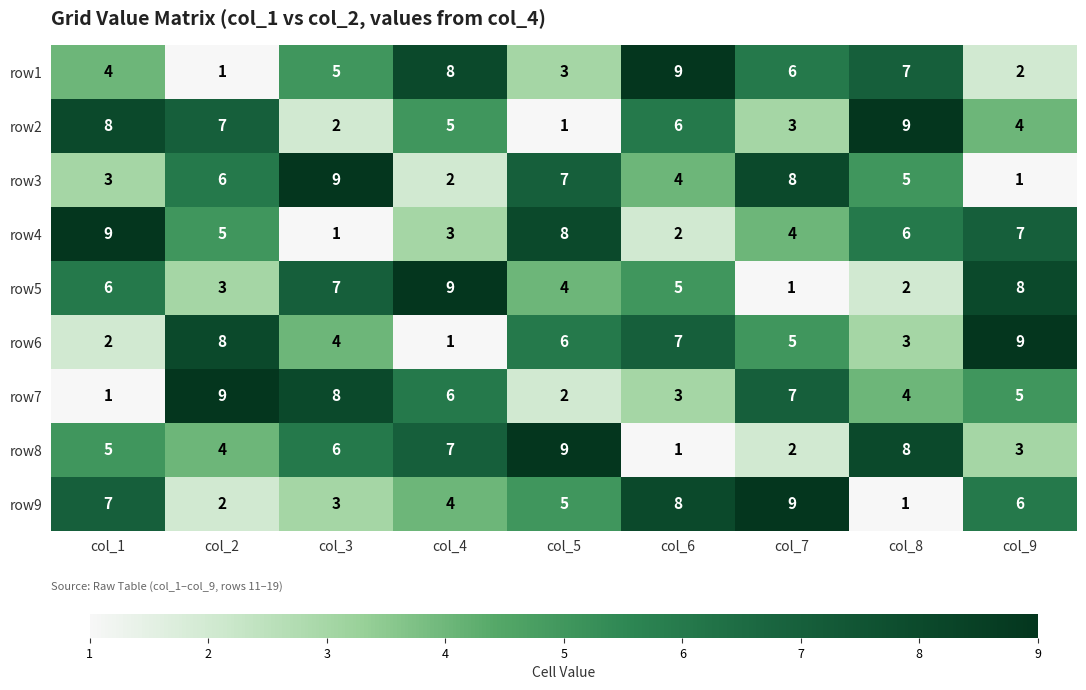

What is the spread (max minus min) of values at col_8?

8